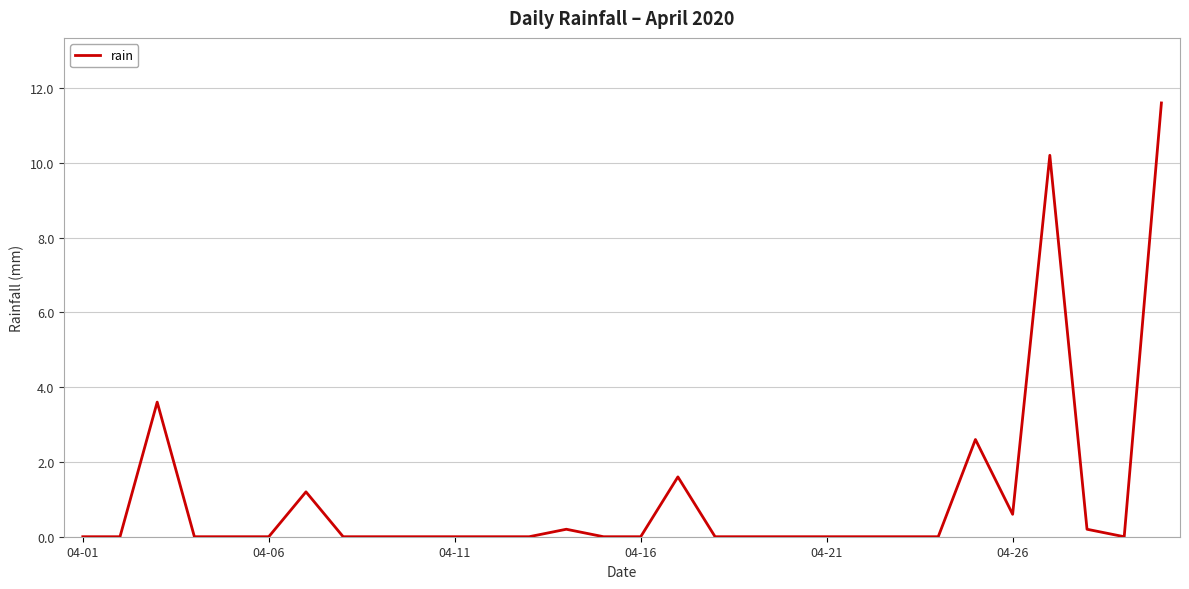

Does the chart display data point markers on the line(s)?

No